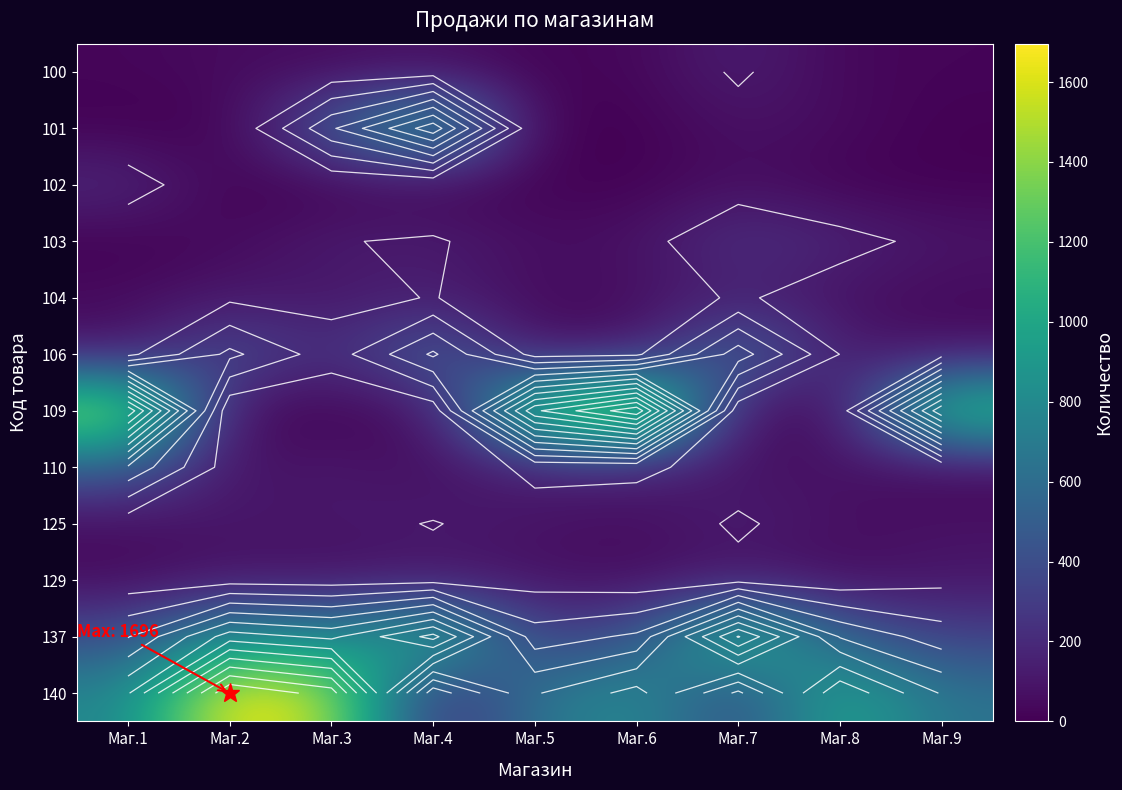

Rank the series by their maximum value, from highest to lowest.

140, 109, 137, 101, 106, 110, 103, 102, 100, 104, 125, 129